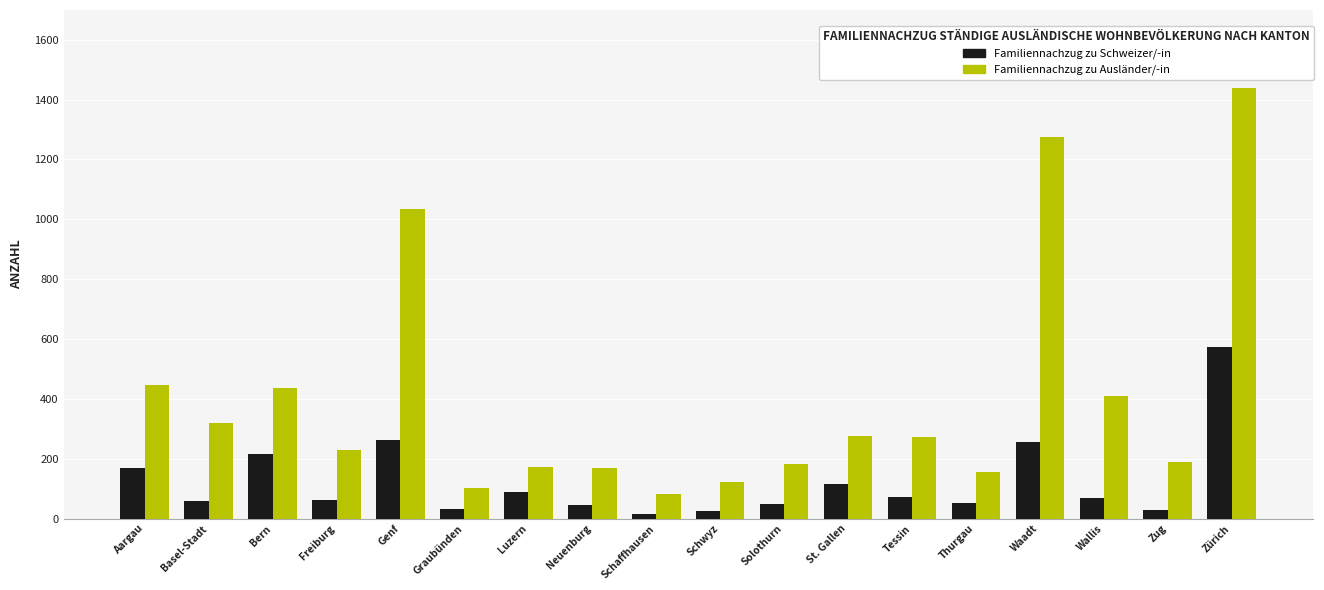

What is the sum of the Familiennachzug zu Ausländer/-in values at Tessin and Waadt?

1548